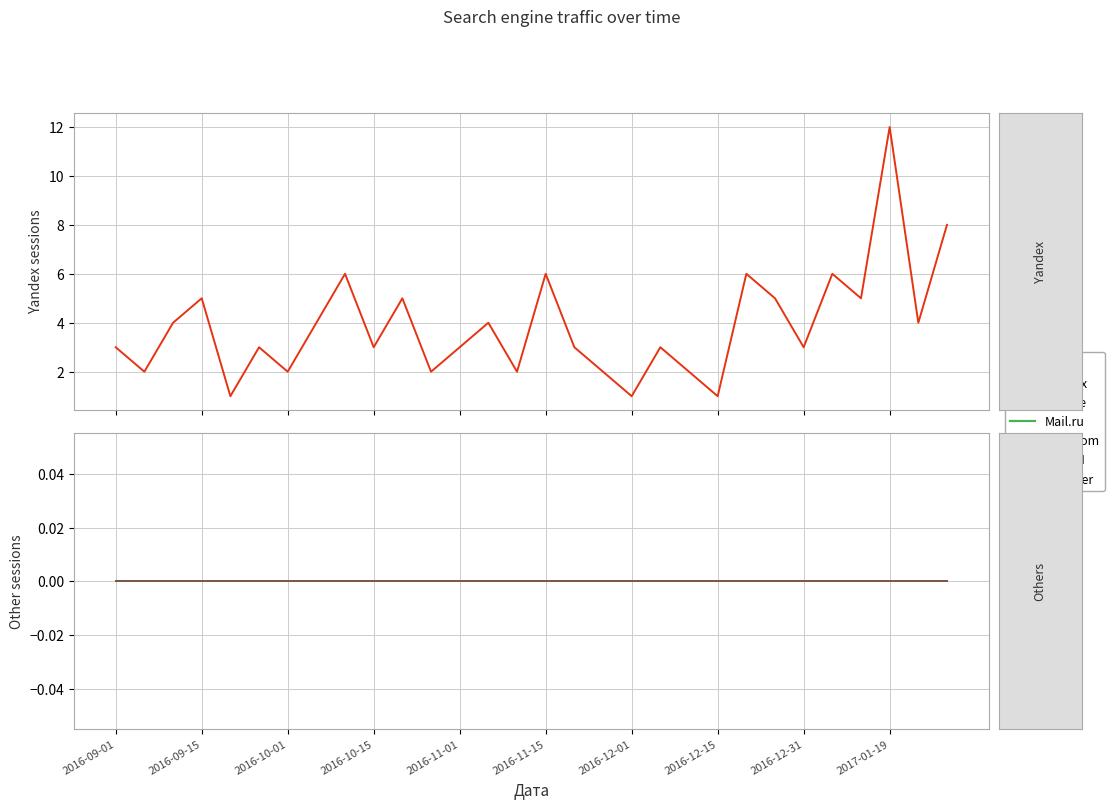

True or false: Mail.ru has more than 1 interior local peaks.

False